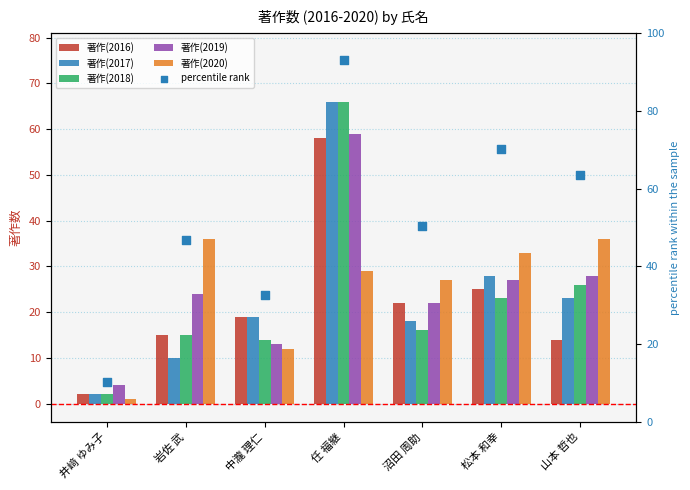

What is the total value across all series at 松本 和幸?

206.3